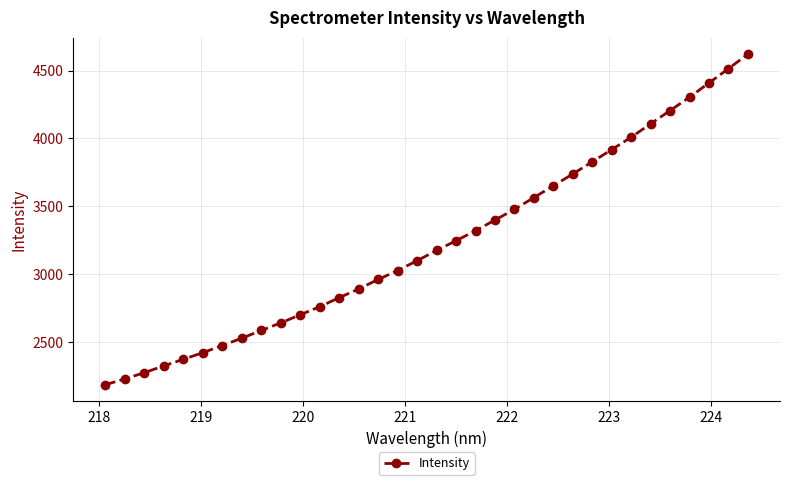

What is the average value?

3228.7